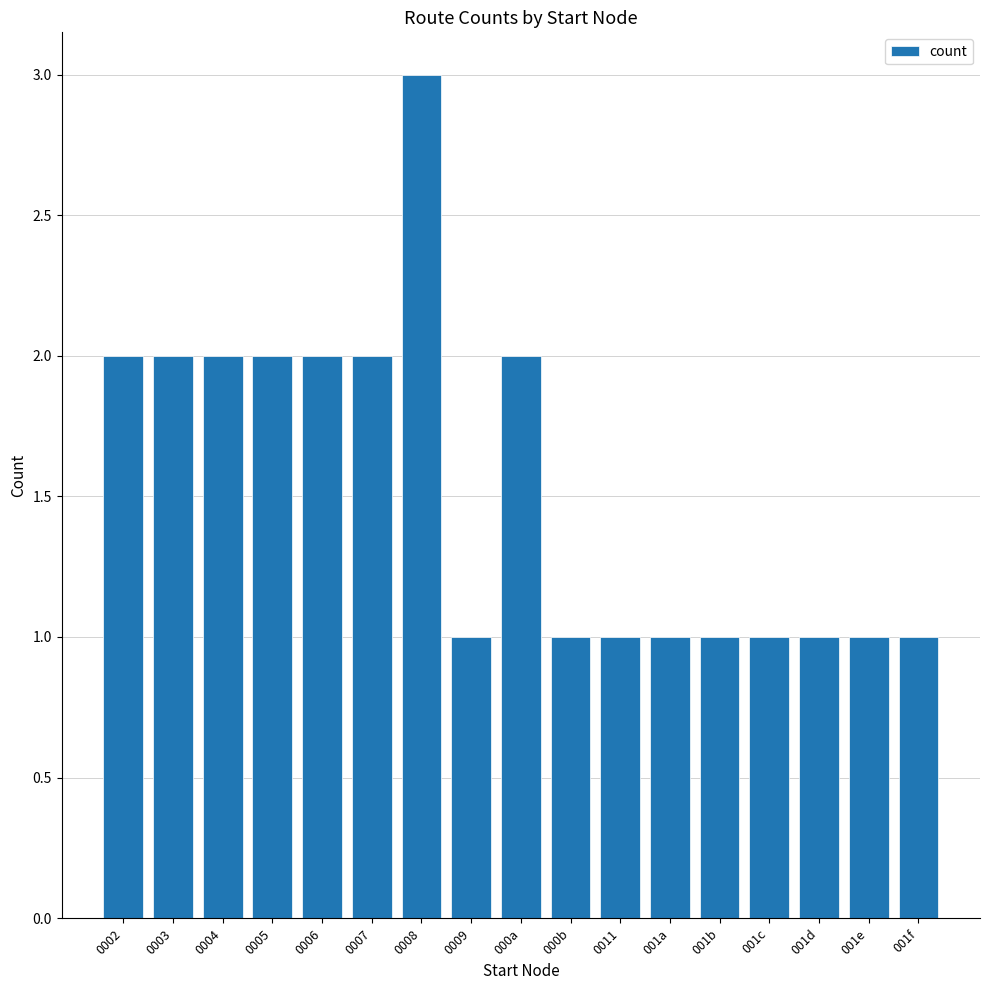

Reading right to left, extract all data points from this chart.

001f=1	001e=1	001d=1	001c=1	001b=1	001a=1	0011=1	000b=1	000a=2	0009=1	0008=3	0007=2	0006=2	0005=2	0004=2	0003=2	0002=2